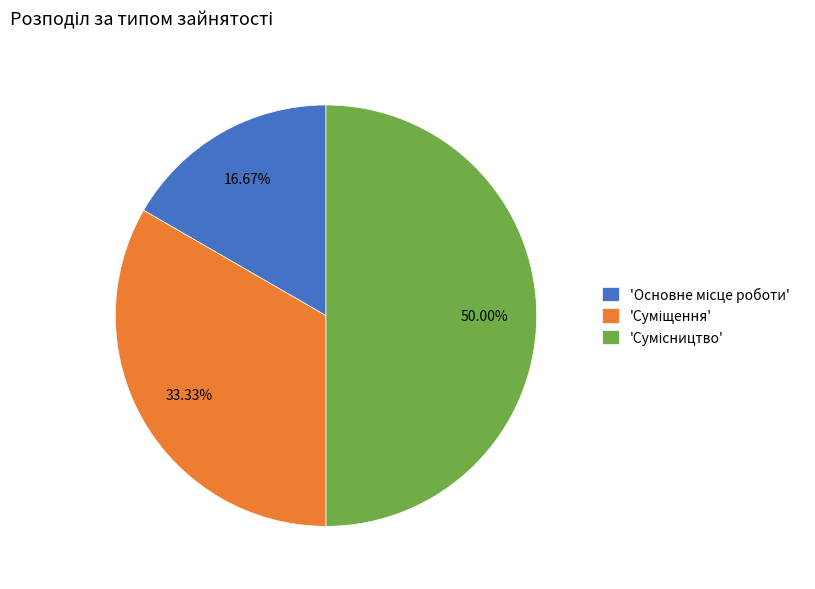

How many segments does this pie chart have?

3